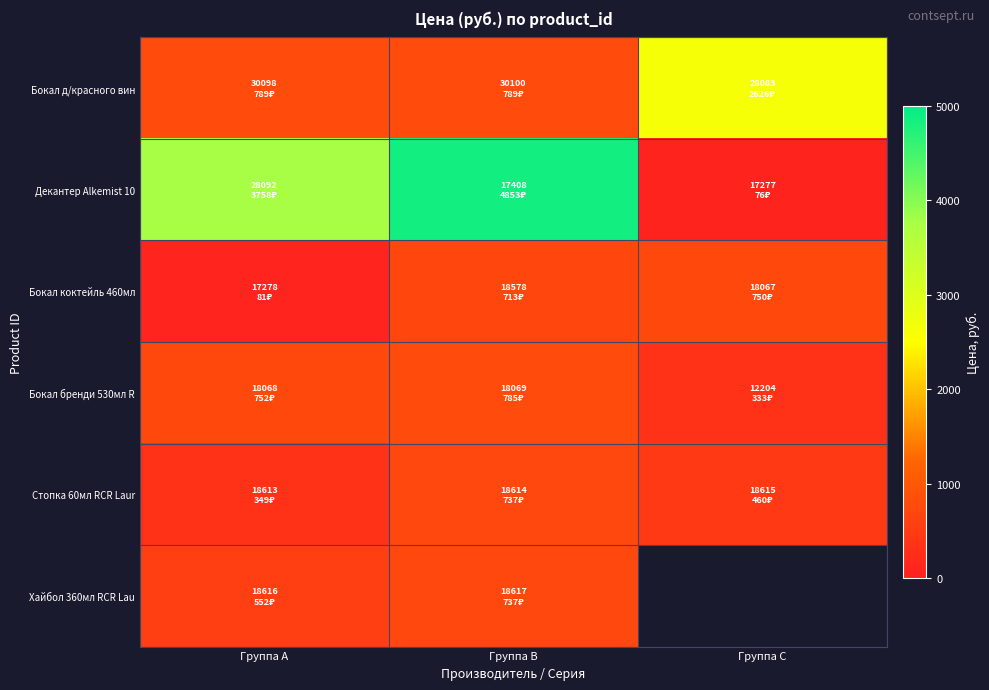

Read the Стопка 60мл RCR Laur value at Группа B.

737.0